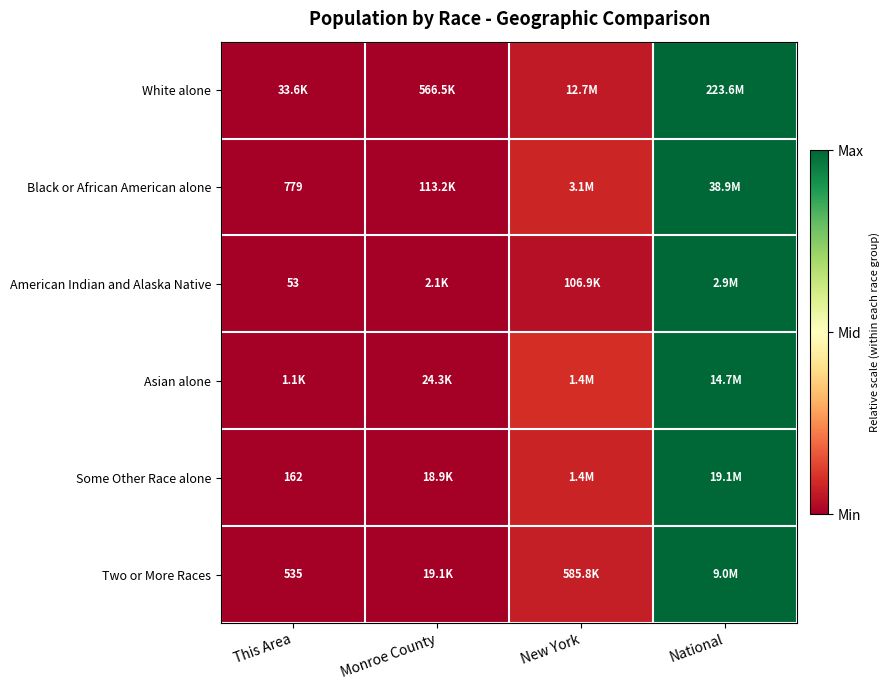

Count the number of data series in this chart.

6